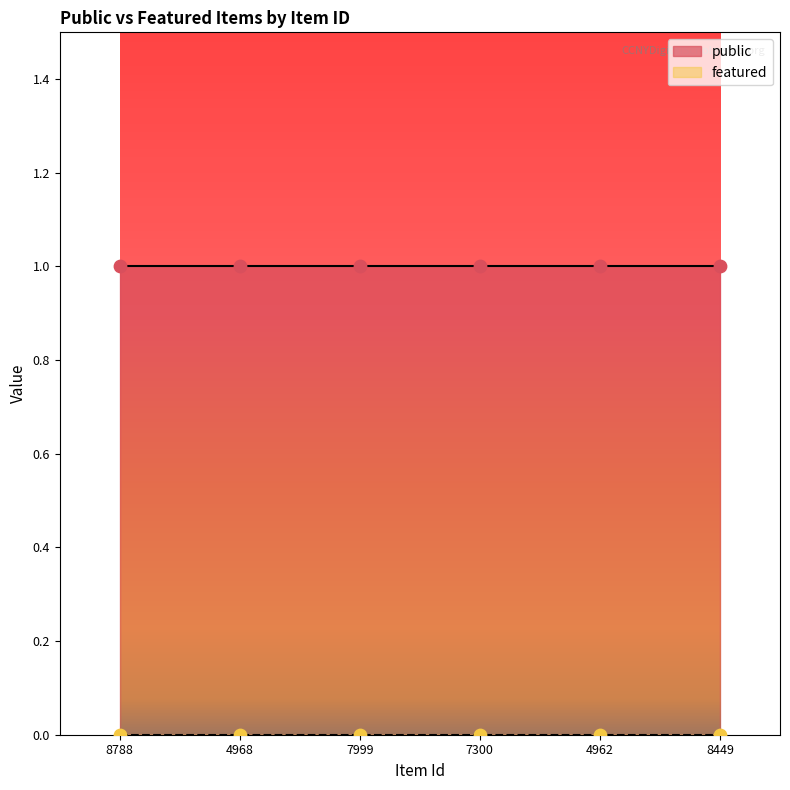

What are all the series names shown in the legend?

public, featured